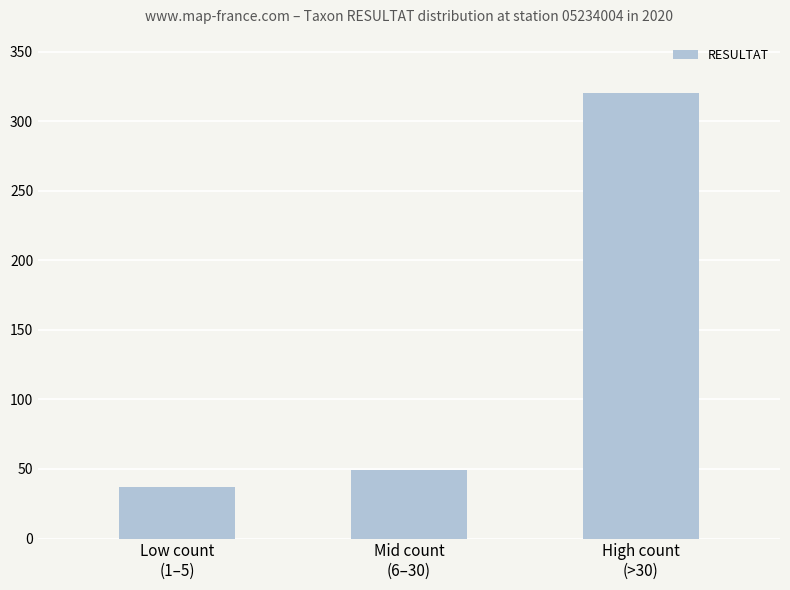

List the labels in order of value, smallest first.

Low count
(1–5), Mid count
(6–30), High count
(>30)